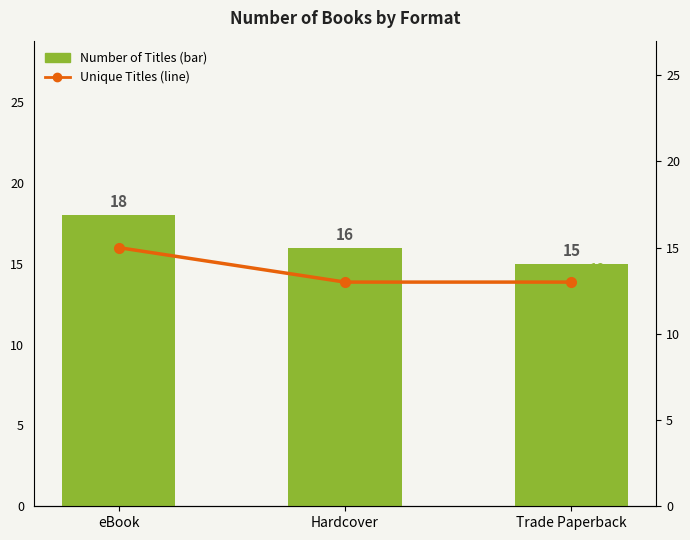

What is the label of the 1st bar from the left?

eBook